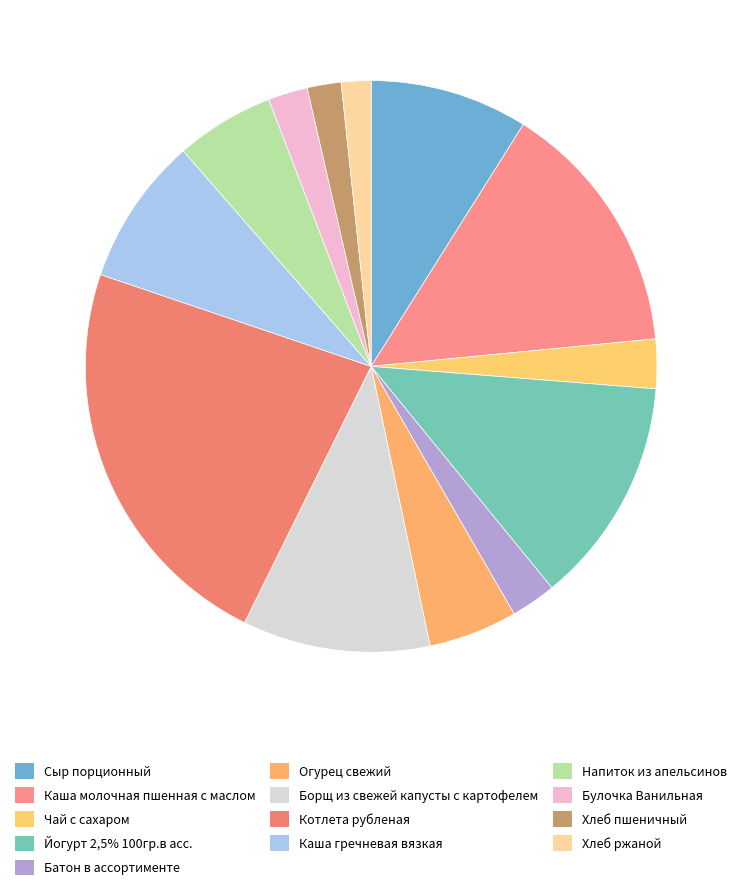

Is there any slice that represents more than half of the pie?

No